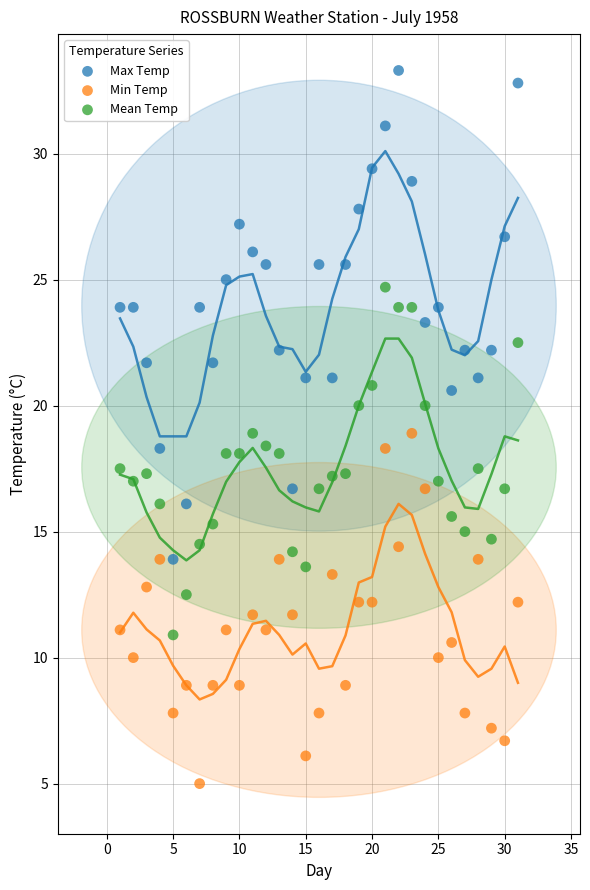

Which series has the largest Y range (max minus min)?

Max Temp